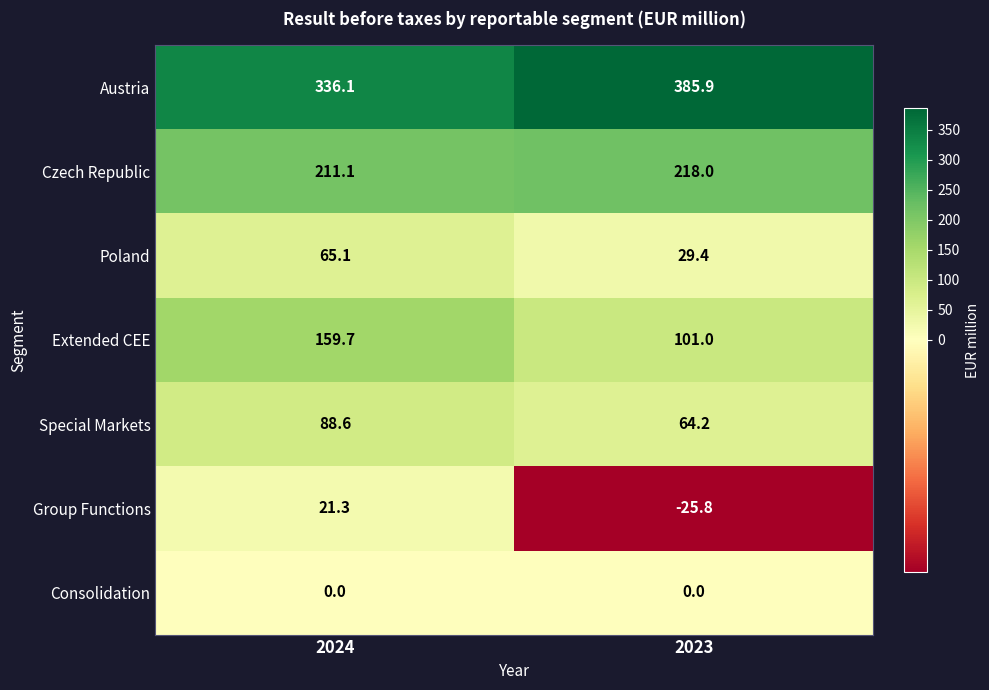

How many categories are shown in the chart?

2